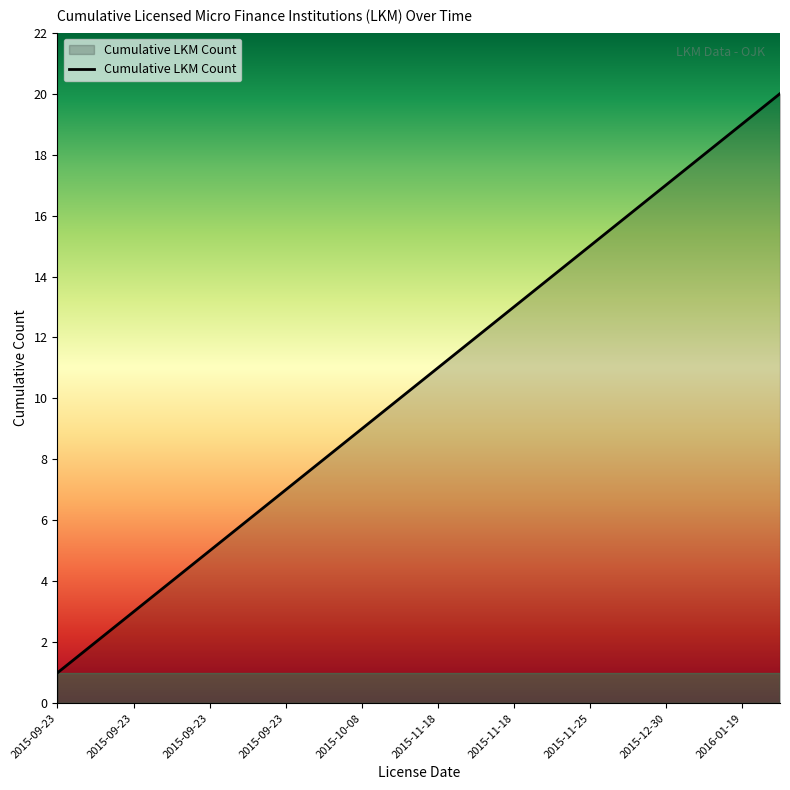

What is the maximum value shown in the chart?

20